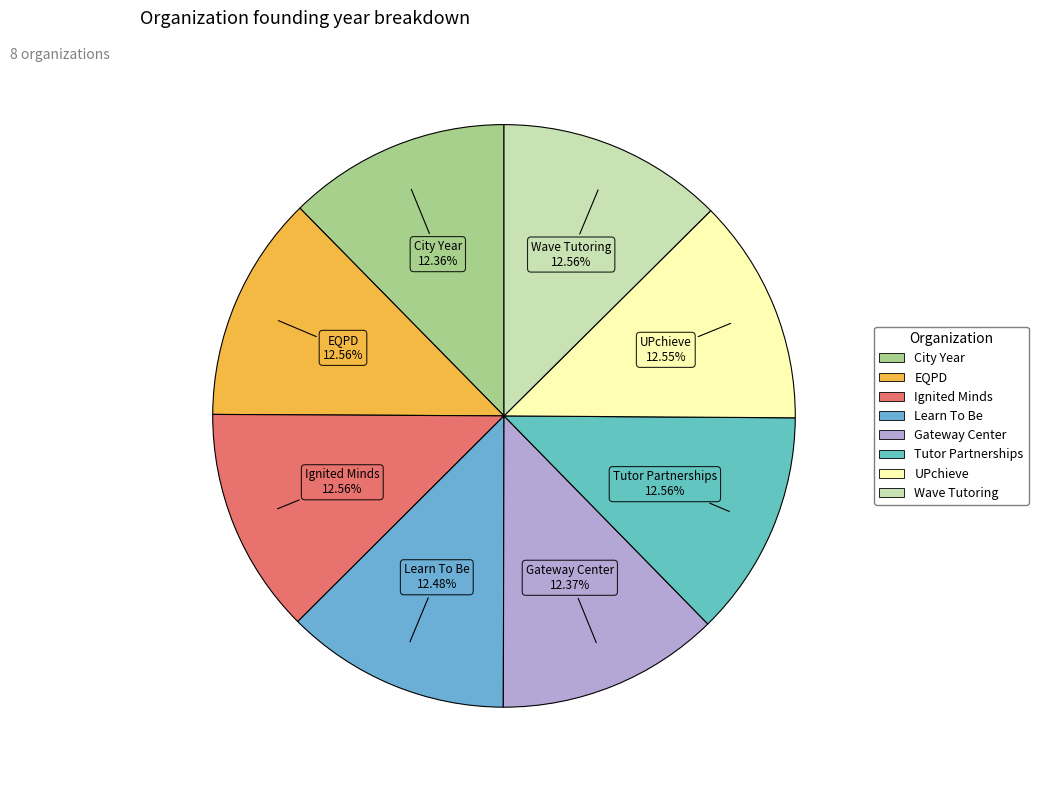

How many segments does this pie chart have?

8